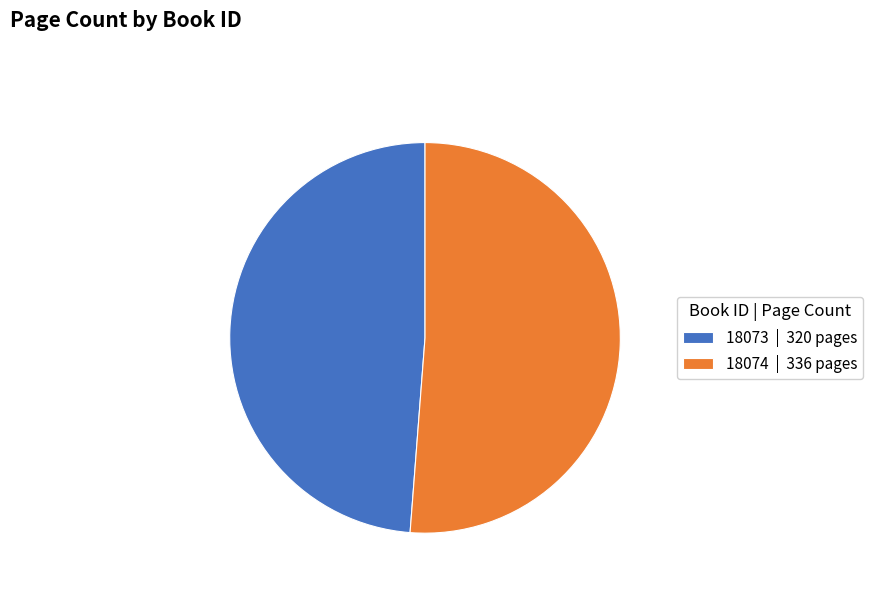

Is it true that 18073 | 320 pages is 55% of the pie?

False